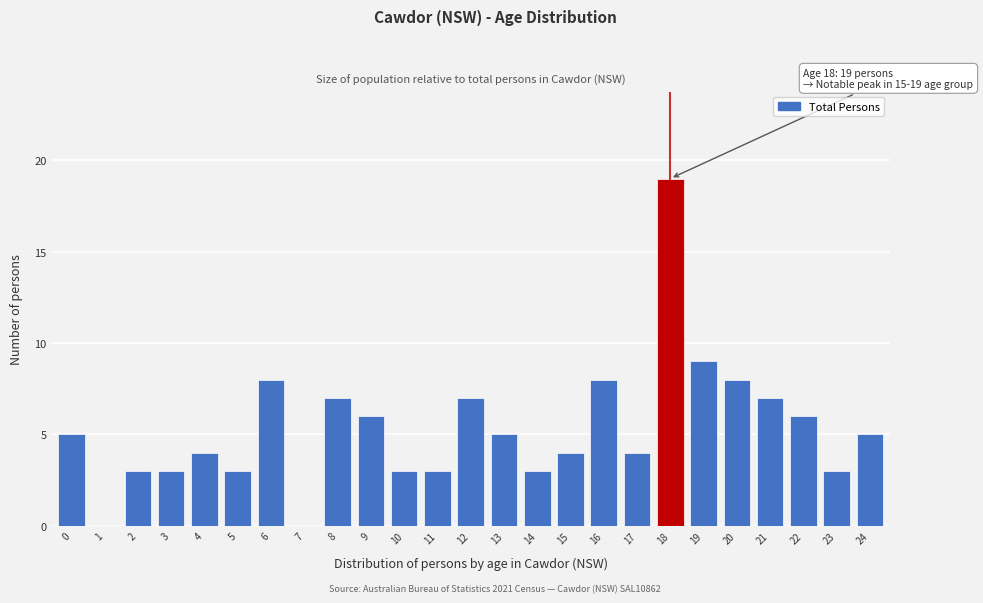

Reading left to right, transcribe all the data shown in this chart.

0=5	1=0	2=3	3=3	4=4	5=3	6=8	7=0	8=7	9=6	10=3	11=3	12=7	13=5	14=3	15=4	16=8	17=4	18=19	19=9	20=8	21=7	22=6	23=3	24=5